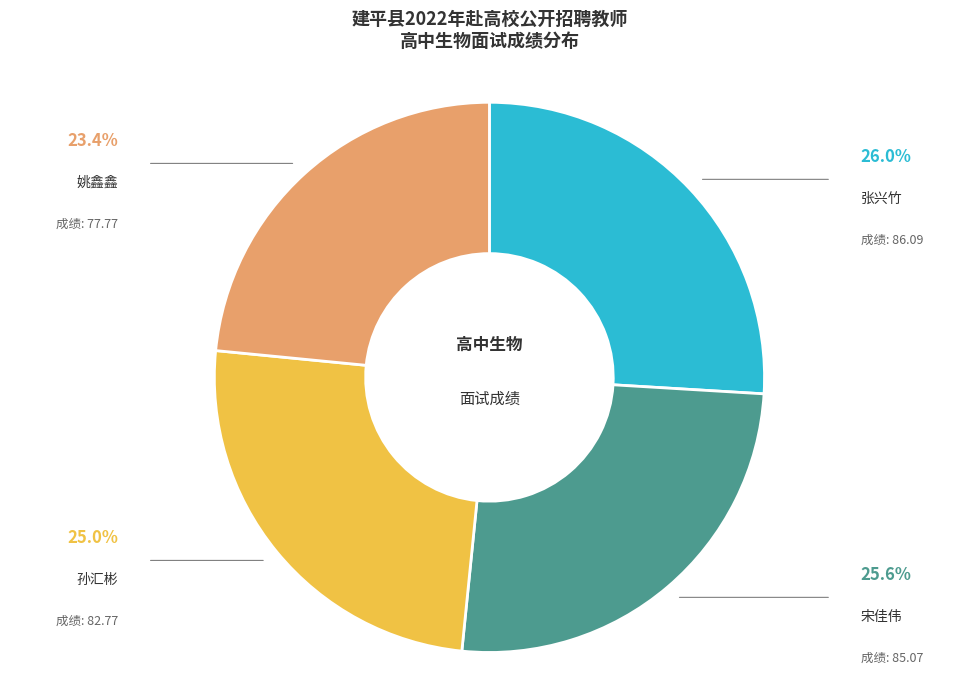

Count the number of slices in the pie.

4